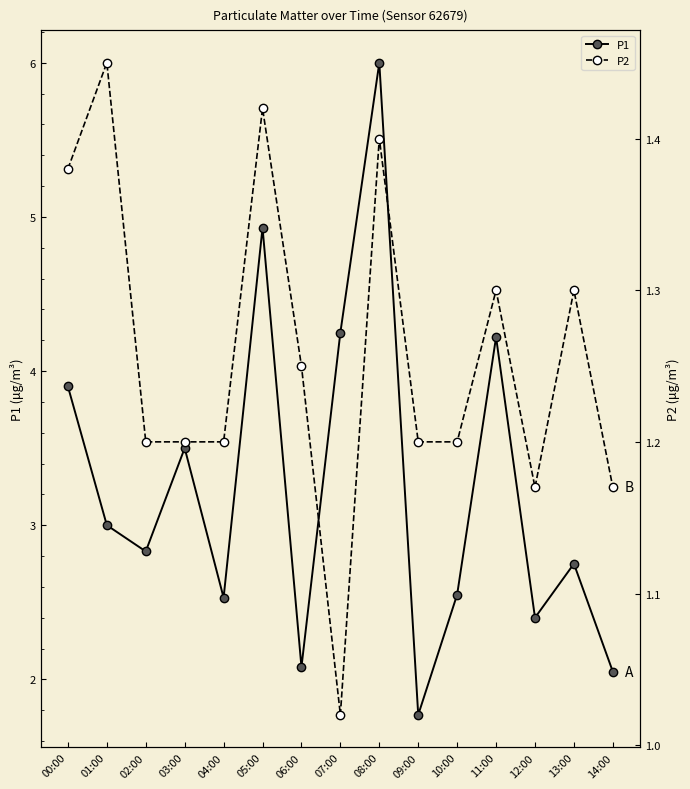

How many categories are shown in the chart?

15